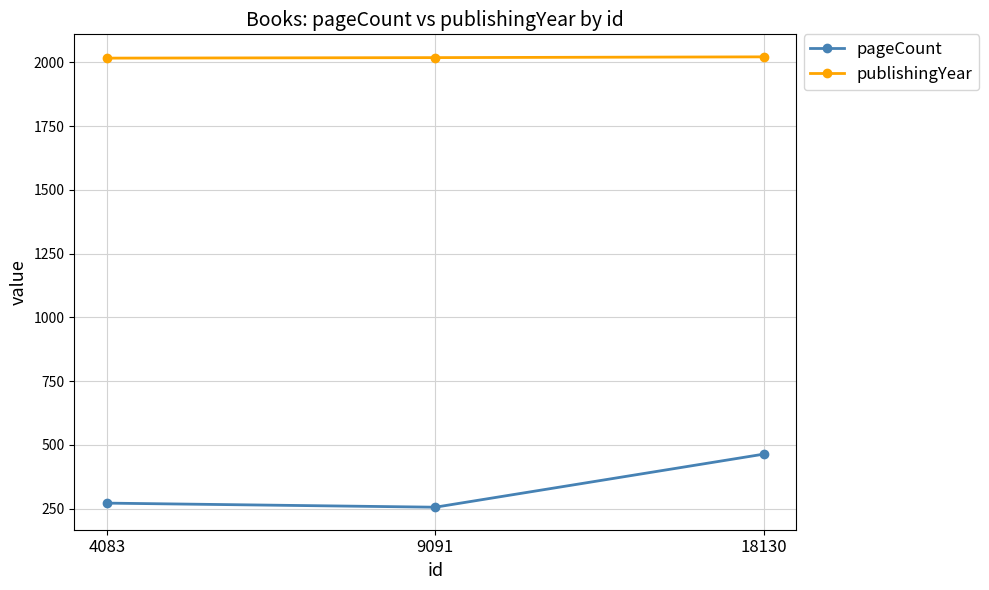

The publishingYear series shows 3313 at 18130. True or false?

False